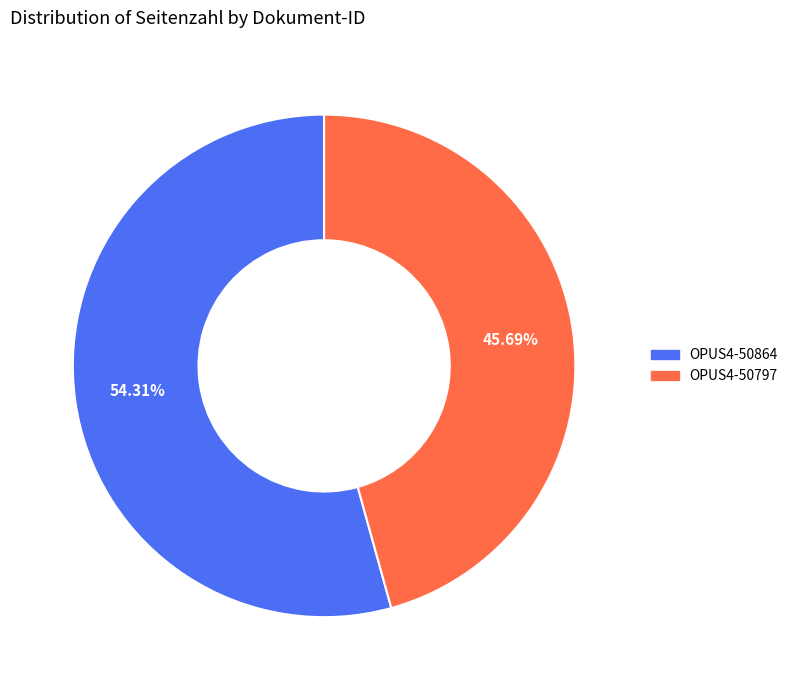

Does any single category account for the majority?

Yes